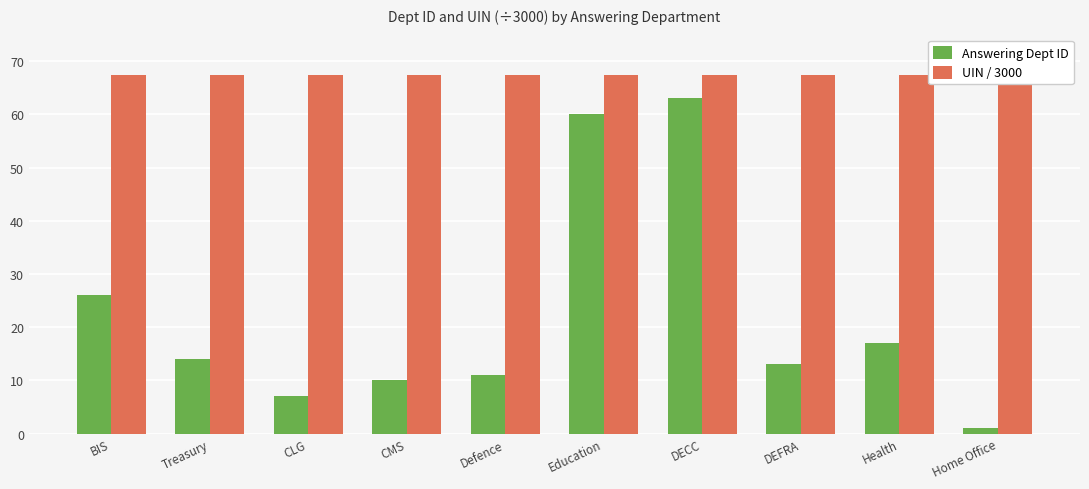

Which series changed the most between Education and Home Office?

Answering Dept ID